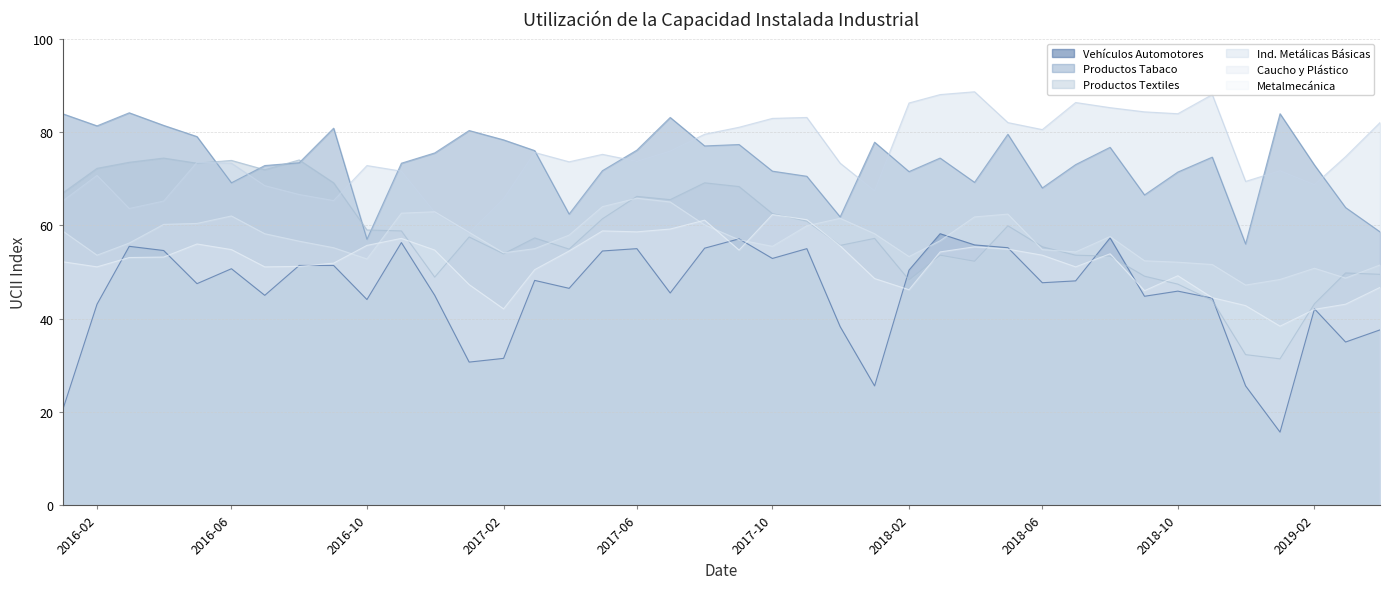

How many intersections are there between ucii_productos_tabaco and ucii_industrias_metalicas_basicas?

11